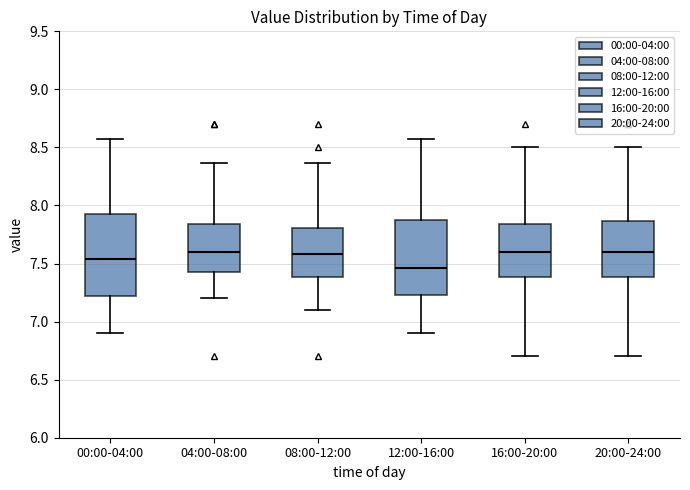

Which box's median line is the lowest?

12:00-16:00